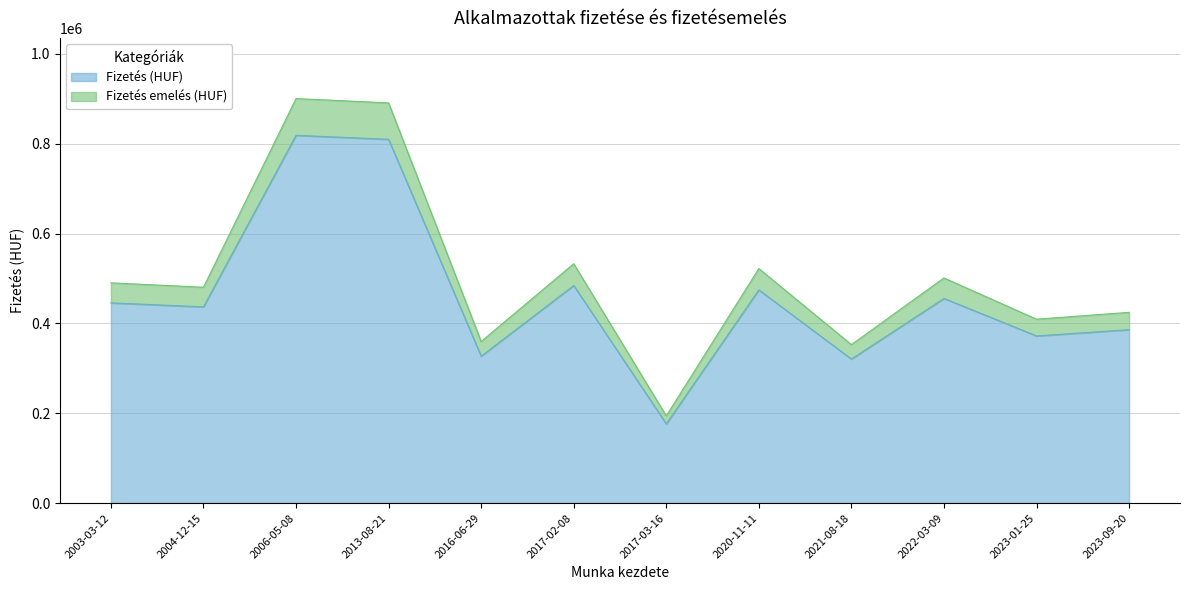

How many distinct data groups are displayed?

2